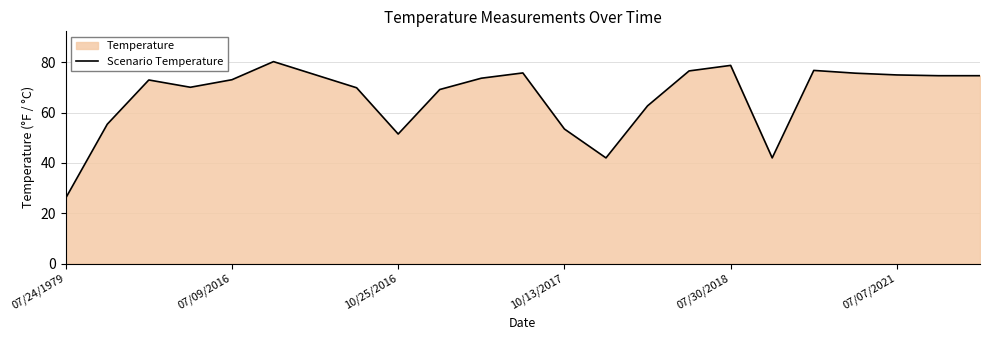

At which category does the chart reach its minimum across all series?

07/24/1979